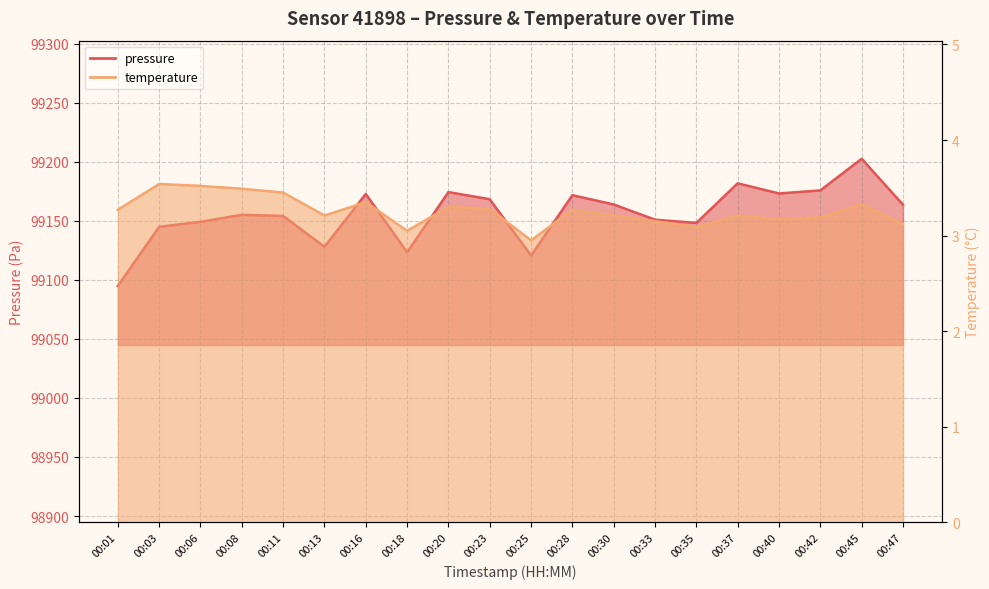

What is the total value across all series at 00:13?

99131.2